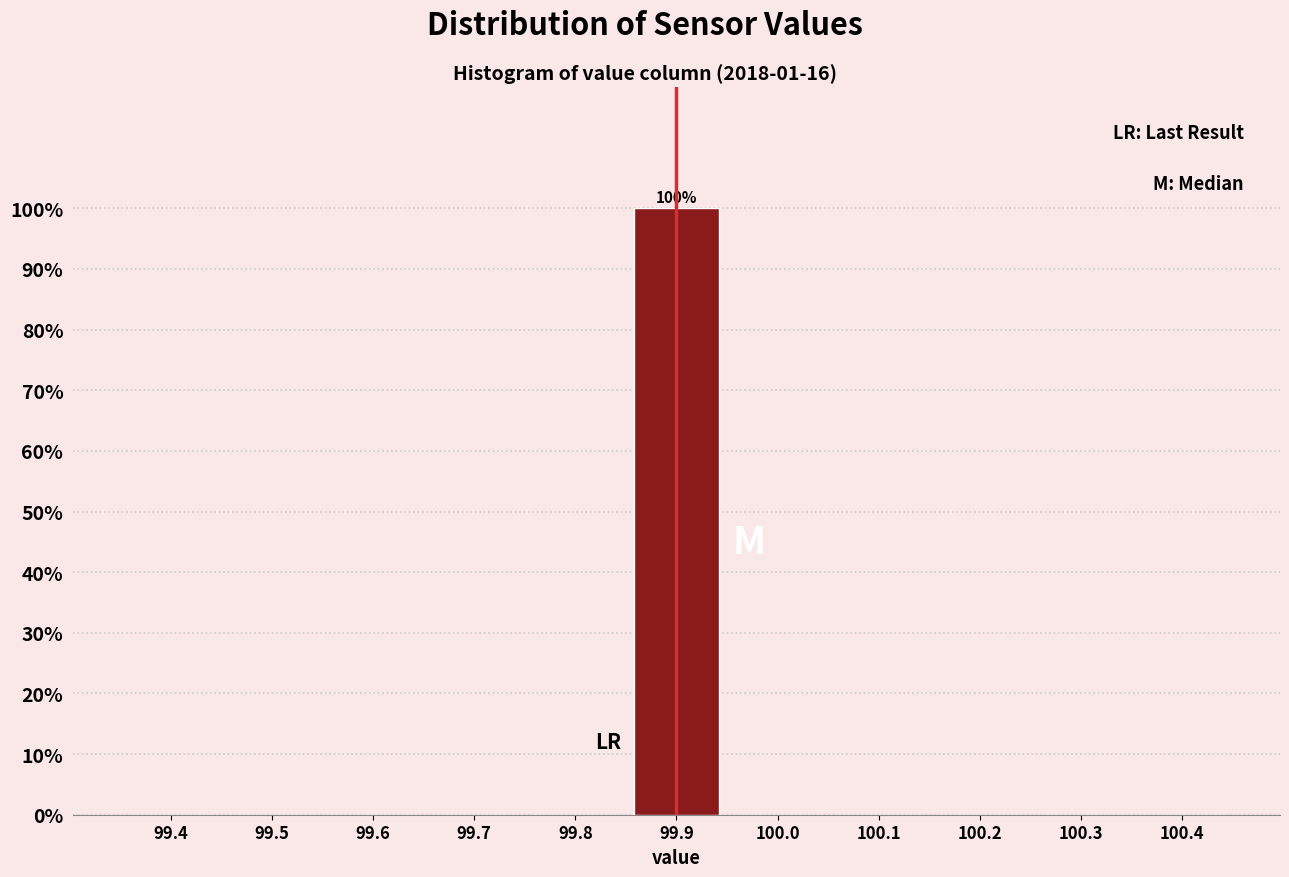

Reading right to left, what are all the values shown in this chart?

100.4=0	100.3=0	100.2=0	100.1=0	100.0=0	99.9=100	99.8=0	99.7=0	99.6=0	99.5=0	99.4=0